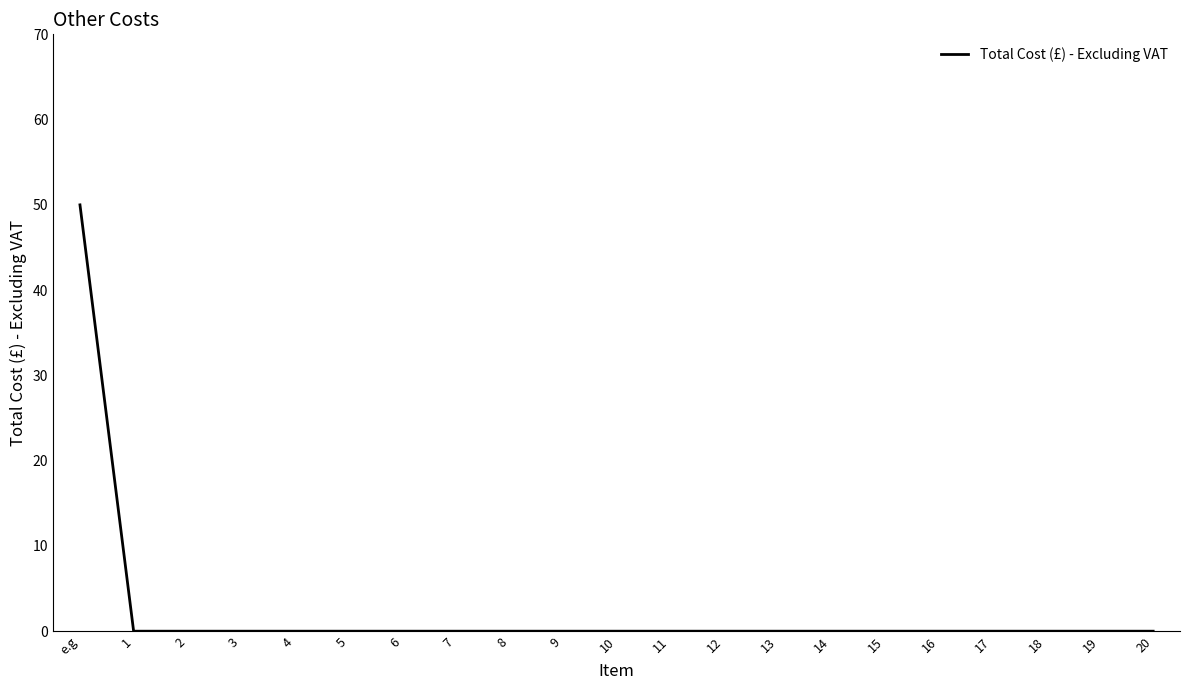

True or false: the data shows -35 at 15.

False